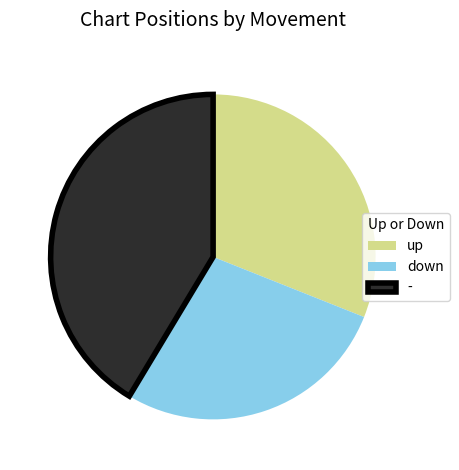

Rank the categories by value from lowest to highest.

down, up, -